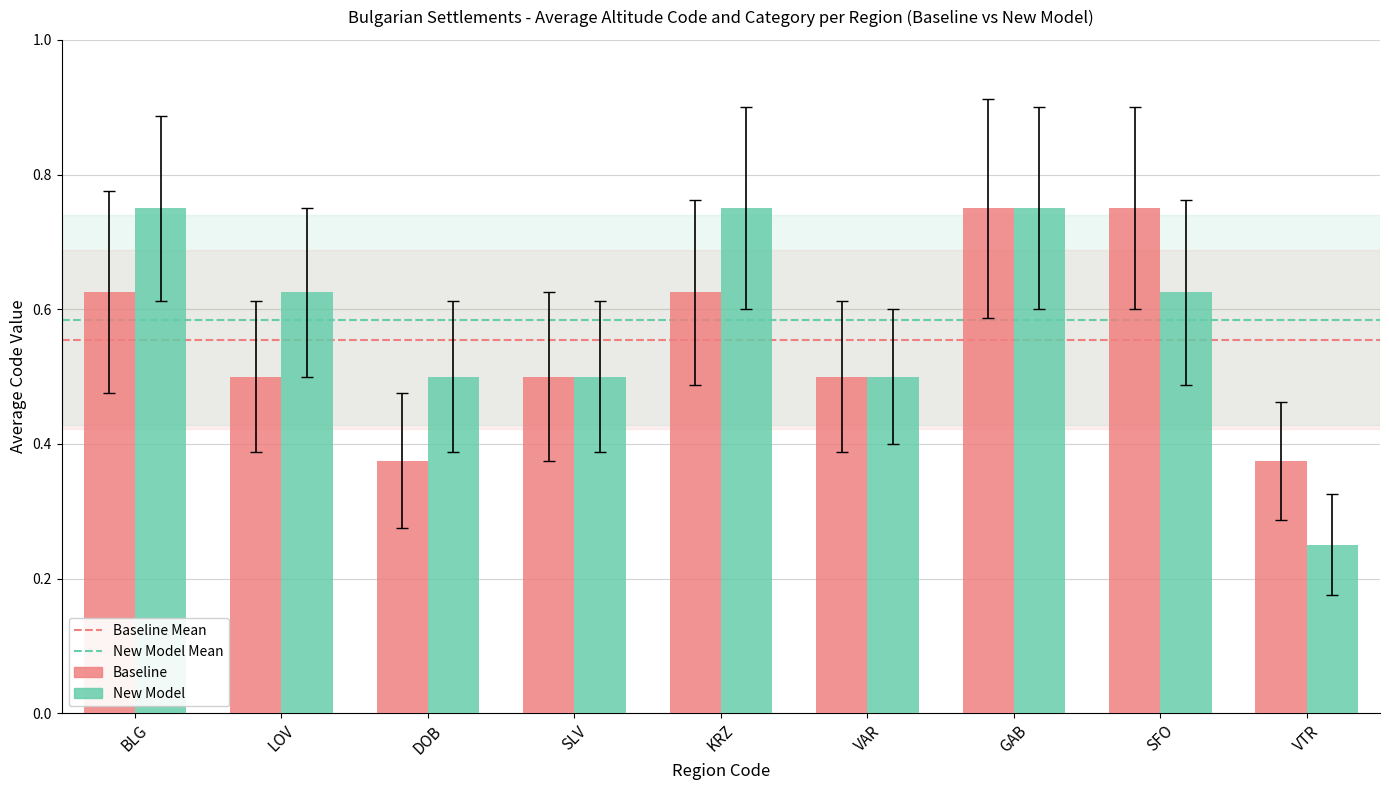

What position from the left is BLG?

1